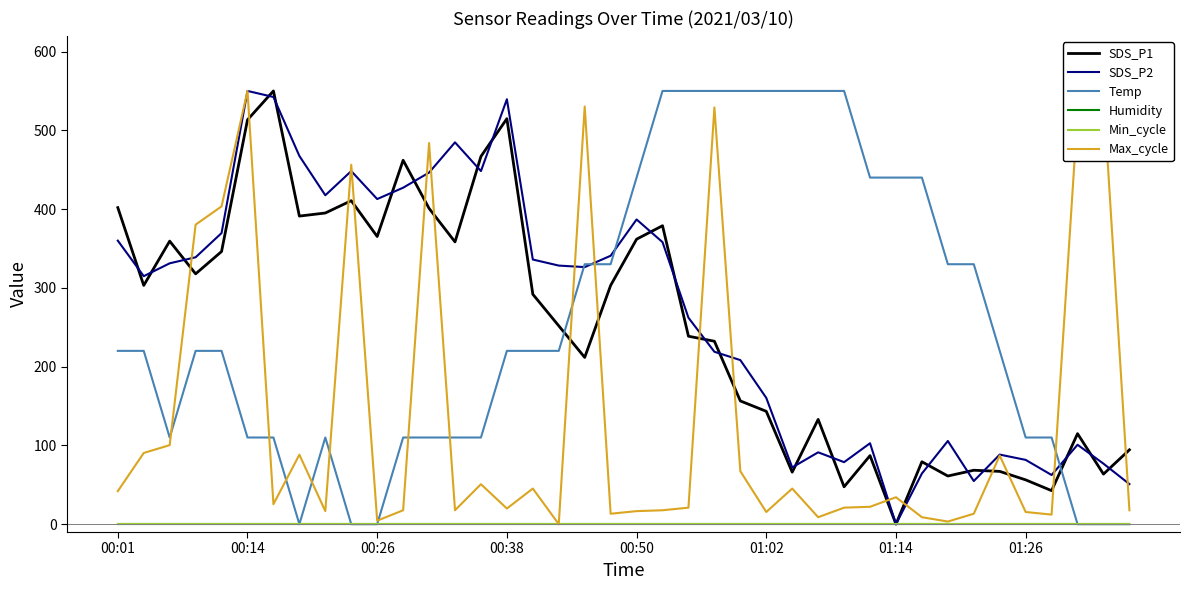

Does the chart have visible grid lines?

No